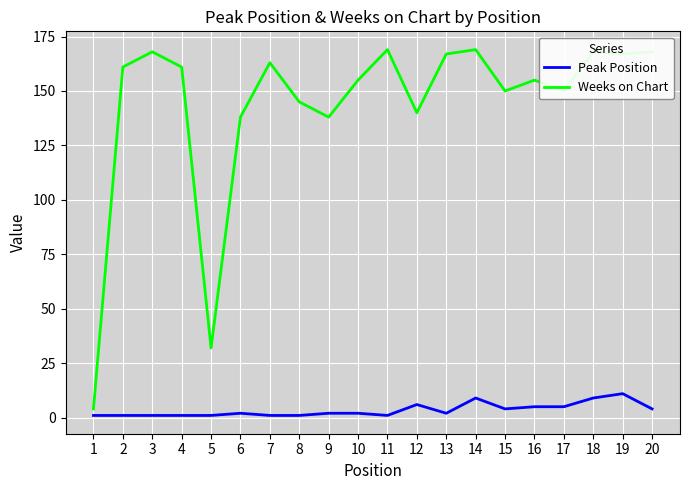

At 10, list the series in order from largest to smallest.

Weeks on Chart, Peak Position